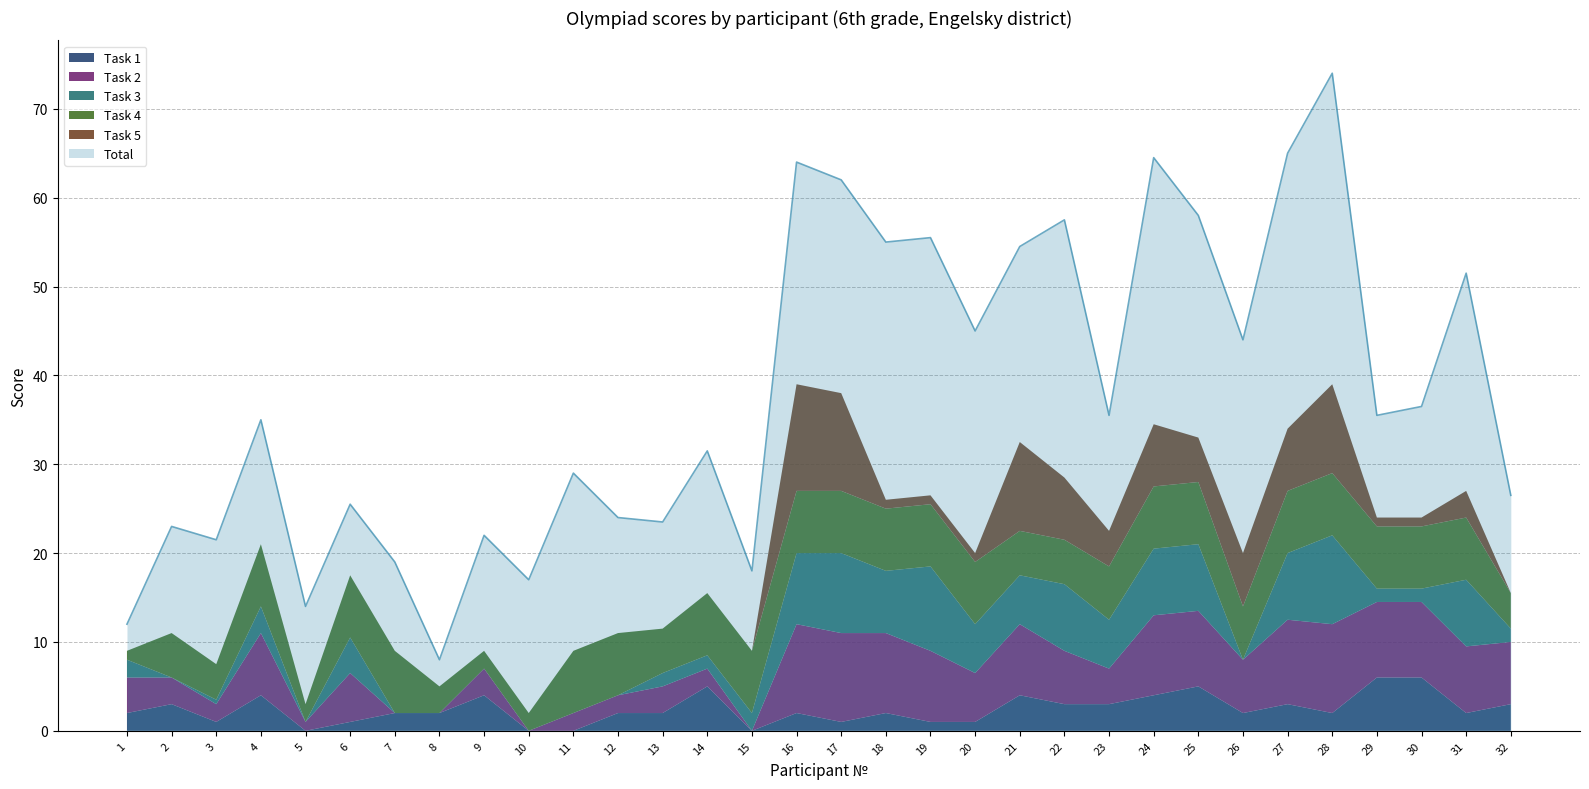

Which series has the largest range (max minus min)?

Total